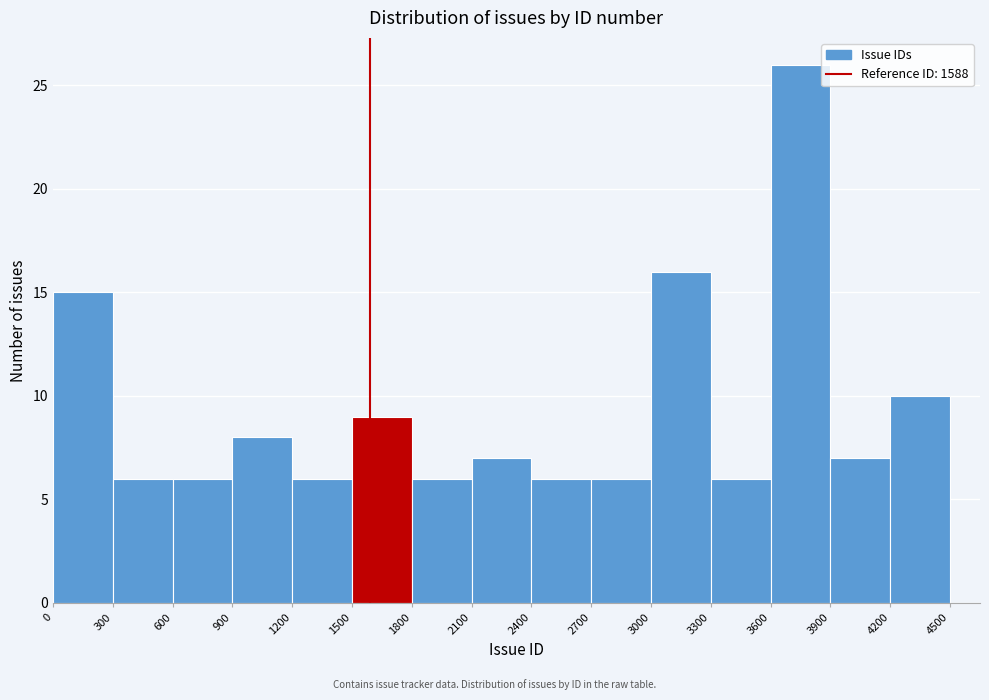

Reading left to right, list every bar in this chart as the range it spans on the x-axis followed by its height. The values are not printed on the chart, so give them approximately, as read against the axis.

0 to 300: 15
300 to 600: 6
600 to 900: 6
900 to 1200: 8
1200 to 1500: 6
1500 to 1800: 9
1800 to 2100: 6
2100 to 2400: 7
2400 to 2700: 6
2700 to 3000: 6
3000 to 3300: 16
3300 to 3600: 6
3600 to 3900: 26
3900 to 4200: 7
4200 to 4500: 10